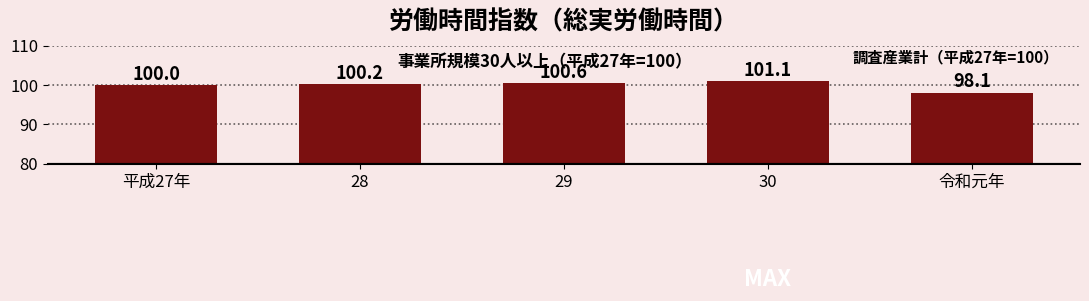

What is the label of the 4th bar from the right?

28